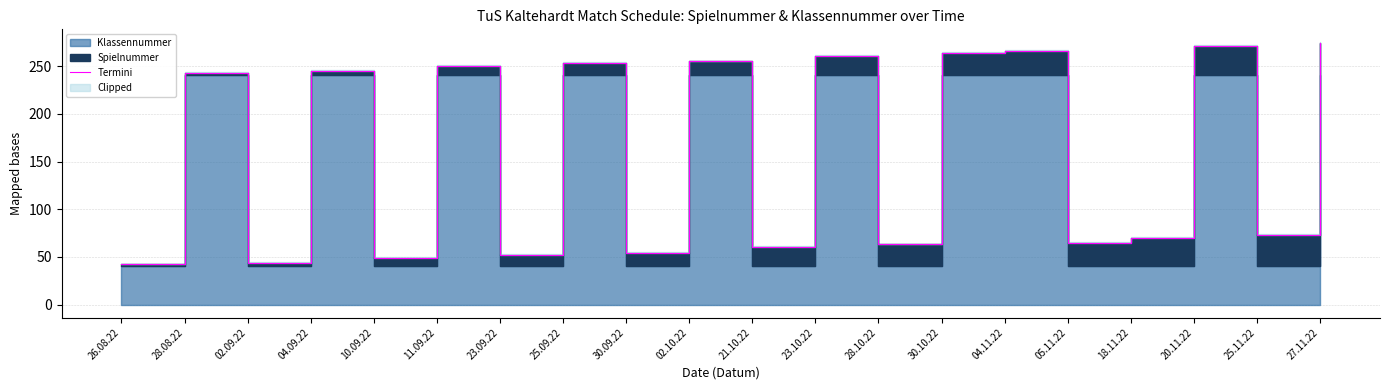

True or false: there are more than 2 points higher than both neighbors.

True